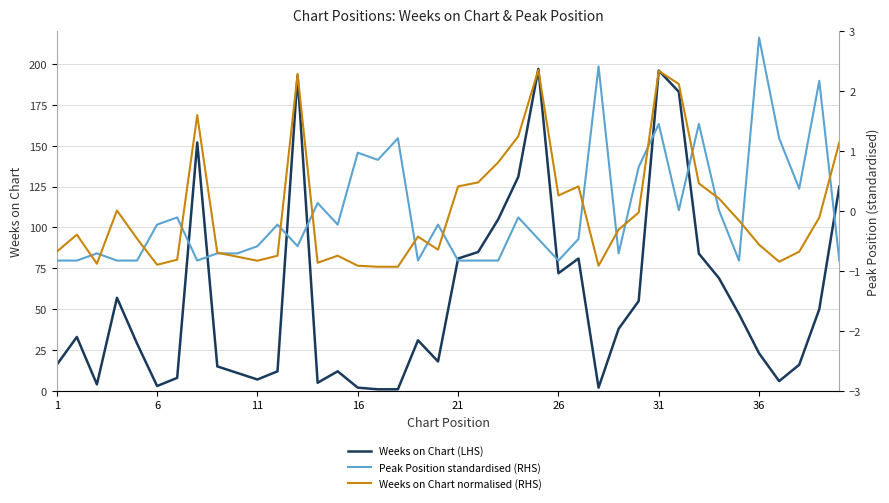

At how many categories does at least one series exceed 91?

8